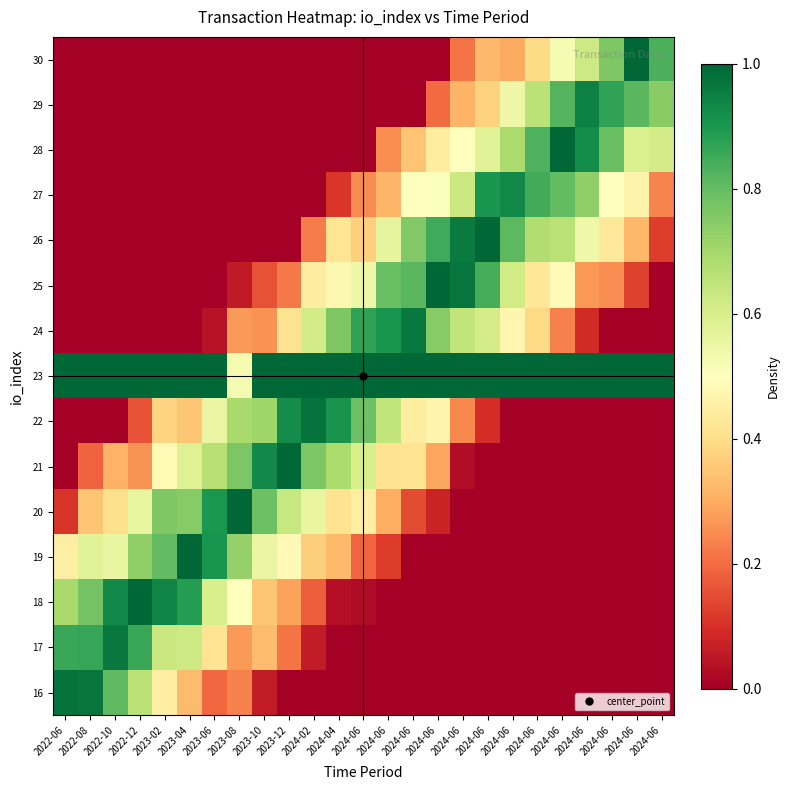

At which category is the sum across all series the highest?

2024-06